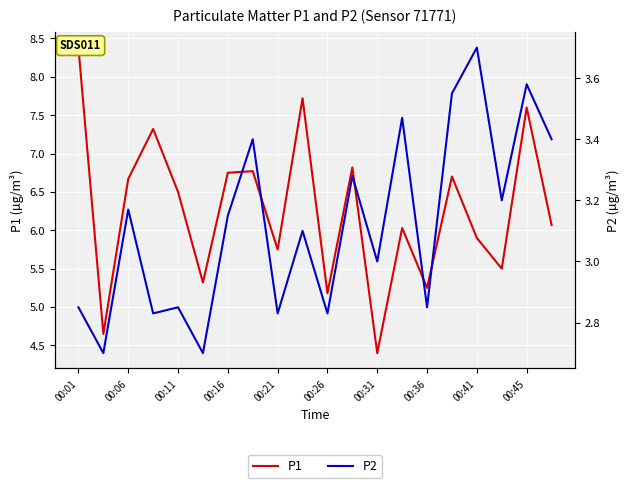

How many interior local peaks does the P2 series have?

8